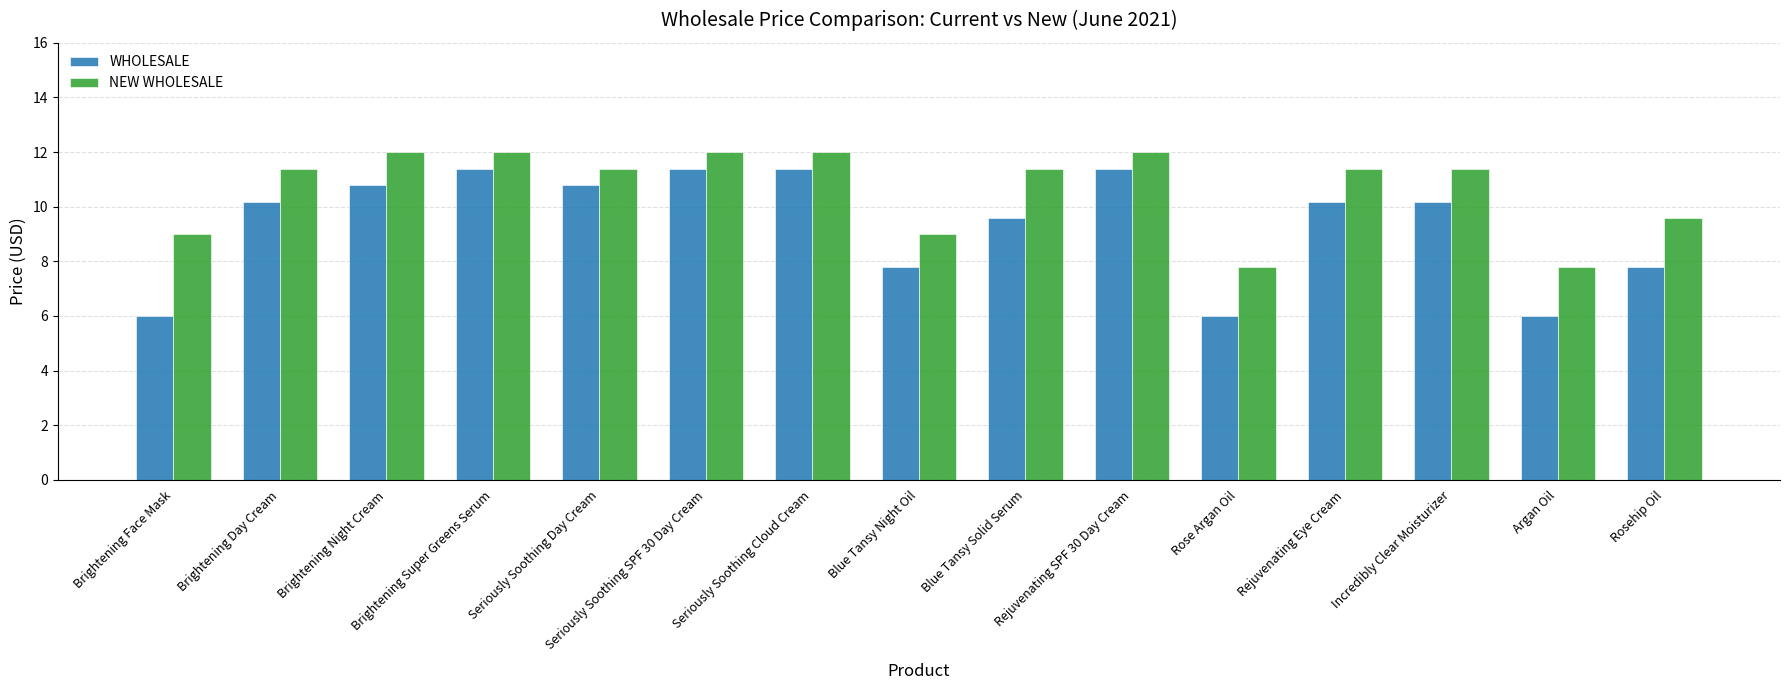

What is the label of the 5th bar from the left?

Seriously Soothing Day Cream